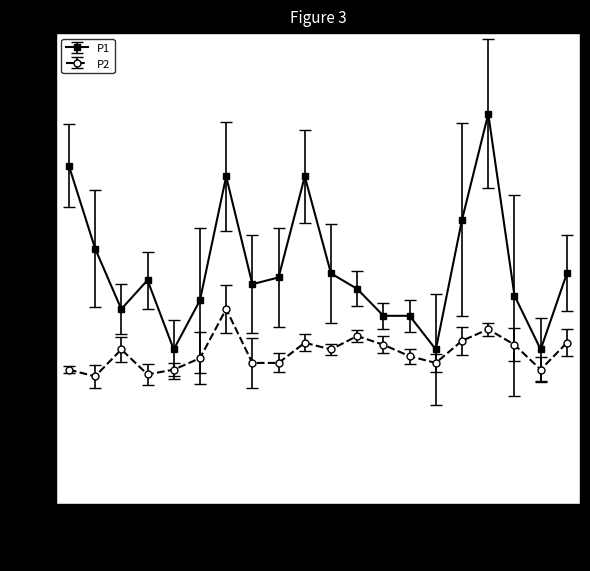

Which series has the widest spread of values?

P1